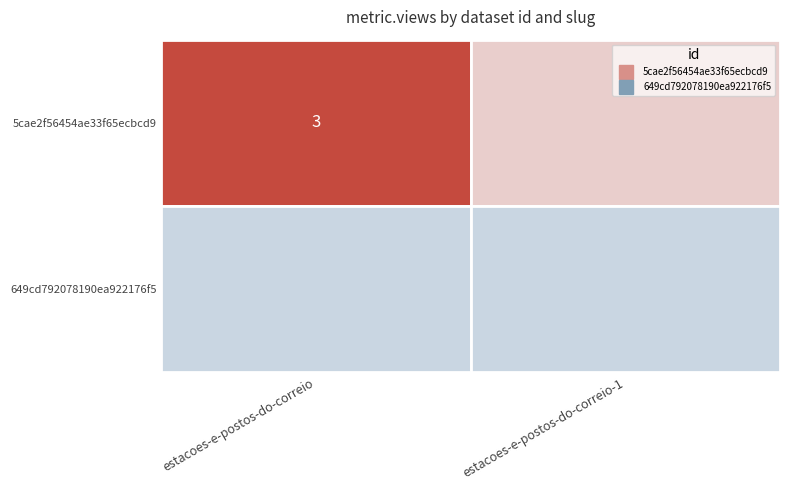

Reading left to right, list all the values displayed in this chart.

estacoes-e-postos-do-correio: 5cae2f56454ae33f65ecbcd9=3	649cd792078190ea922176f5=0
estacoes-e-postos-do-correio-1: 5cae2f56454ae33f65ecbcd9=0	649cd792078190ea922176f5=0